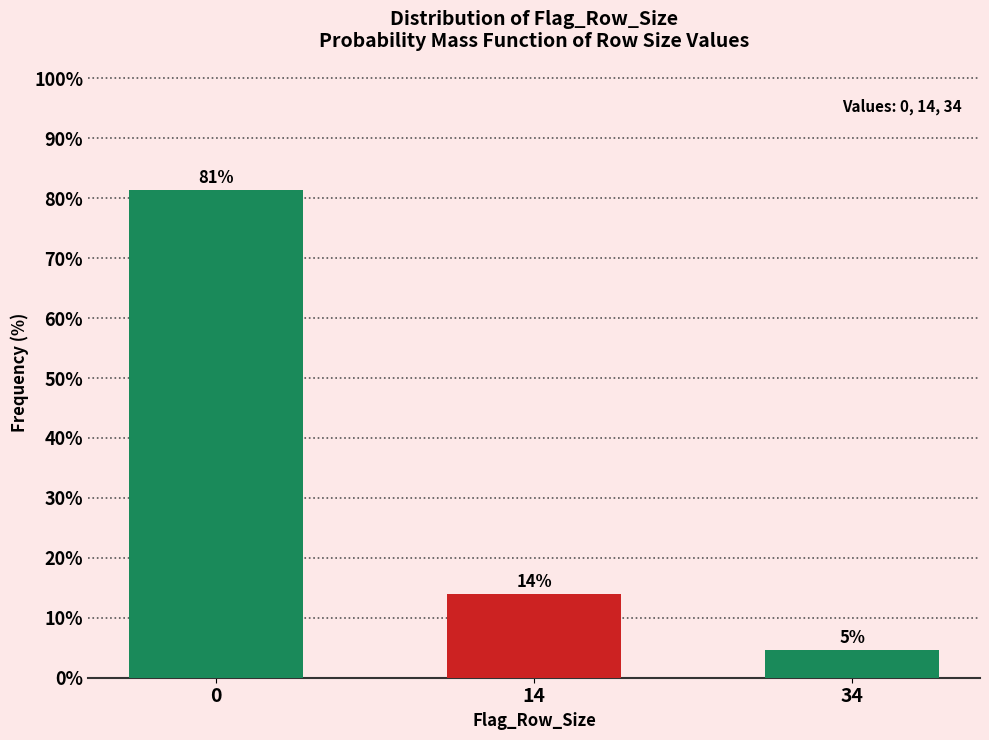

What is the average value?

33.3